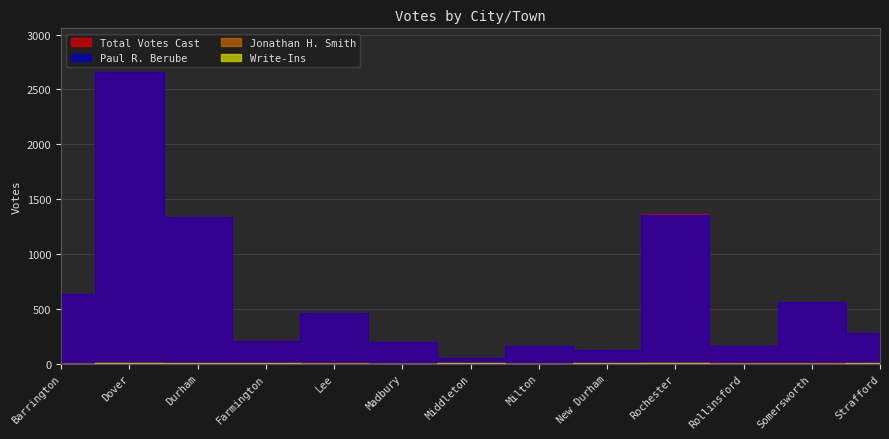

Reading left to right, list all the values displayed in this chart.

Total Votes Cast: 639	2658	1339	208	464	195	52	157	122	1365	164	566	278
Write-Ins: 0	1	2	3	0	0	1	0	1	6	0	0	2
Jonathan H. Smith: 0	2	0	0	1	0	0	0	0	1	1	1	0
Paul R. Berube: 639	2655	1337	205	463	195	51	157	121	1358	163	565	276